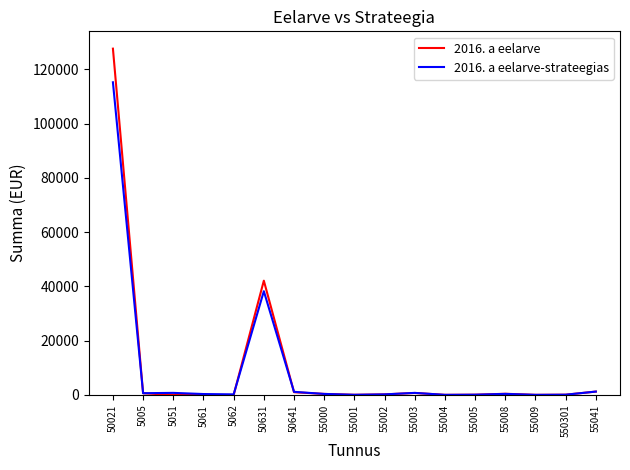

Rank the series by their maximum value, from lowest to highest.

2016. a eelarve-strateegias, 2016. a eelarve